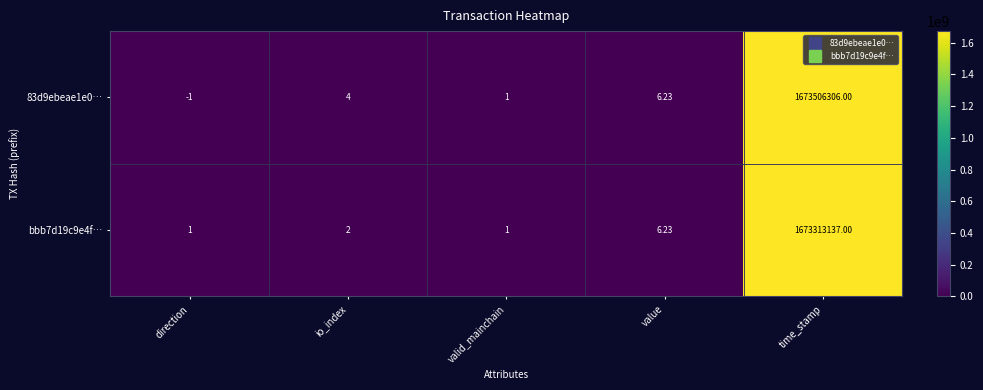

List the labels in order of 83d9ebeae1e0… value, largest first.

time_stamp, value, io_index, valid_mainchain, direction